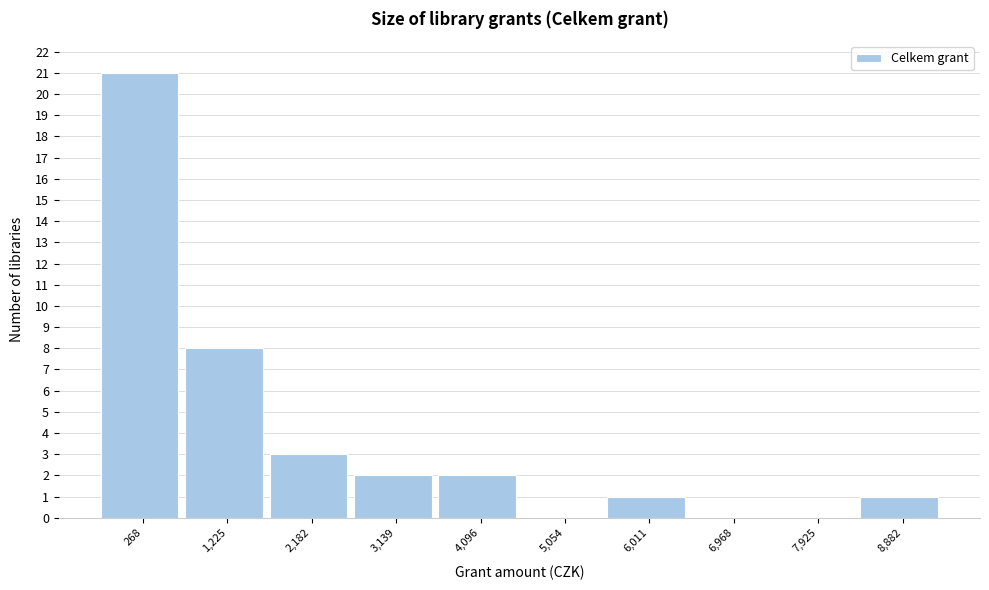

Reading left to right, list all the values displayed in this chart.

268=21	1,225=8	2,182=3	3,139=2	4,096=2	5,054=0	6,011=1	6,968=0	7,925=0	8,882=1